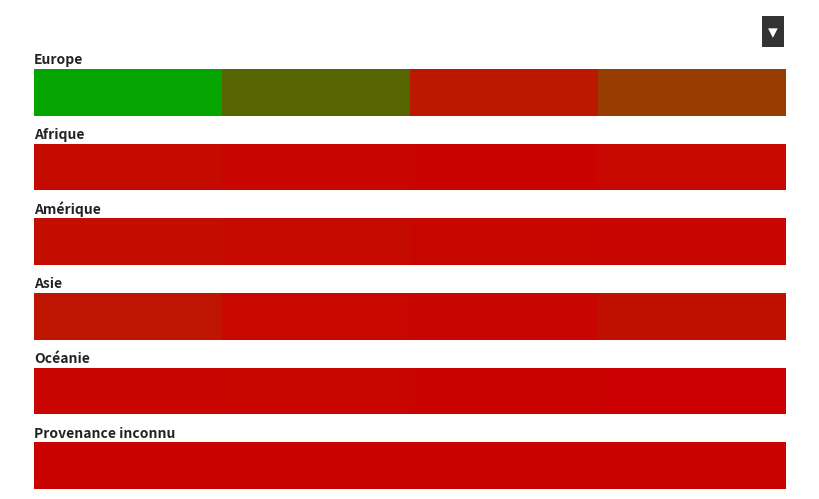

True or false: the data shows -1 at 0.4.

False